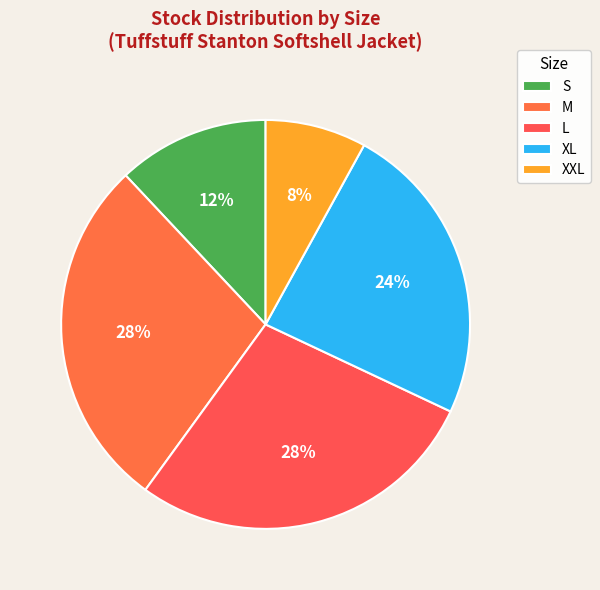

How many segments does this pie chart have?

5